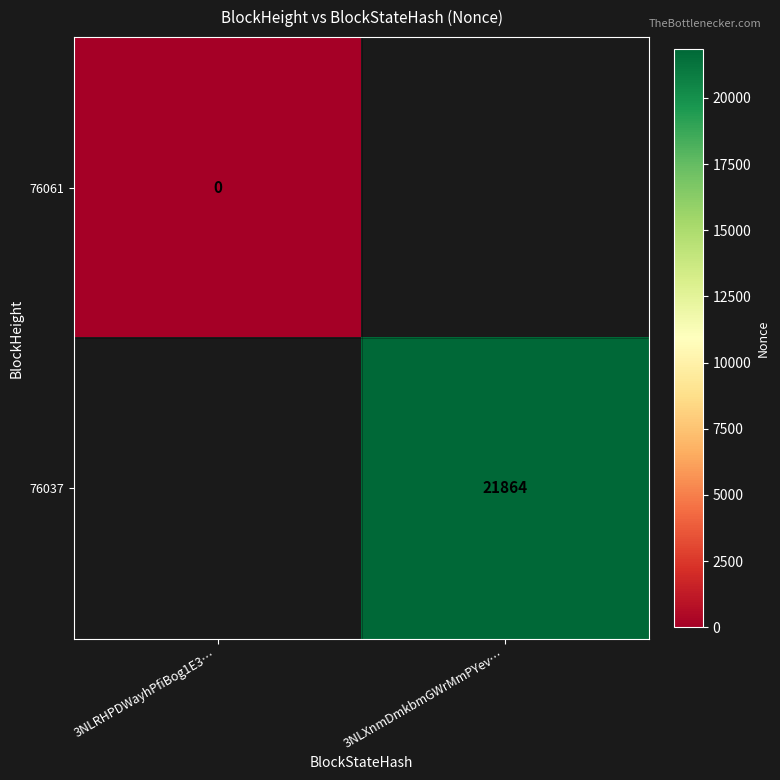

The value of 76037 at 3NLXnmDmkbmGWrMmPYev… is 21864. True or false?

True